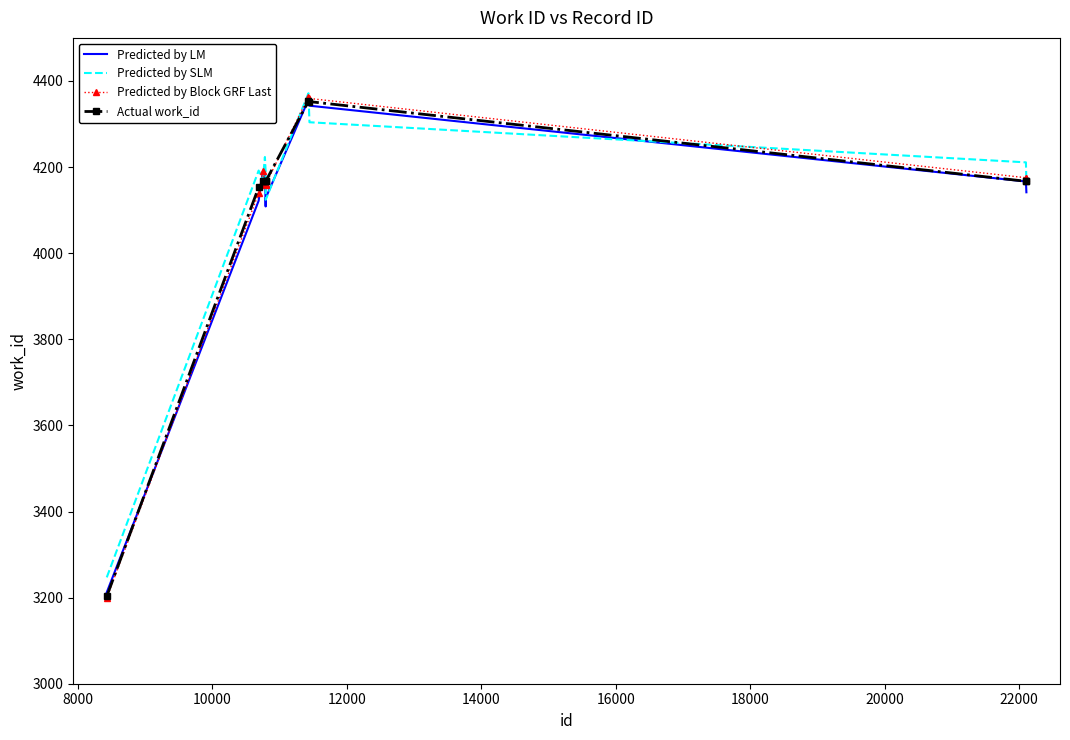

Which series has the largest range (max minus min)?

Predicted by Block GRF Last